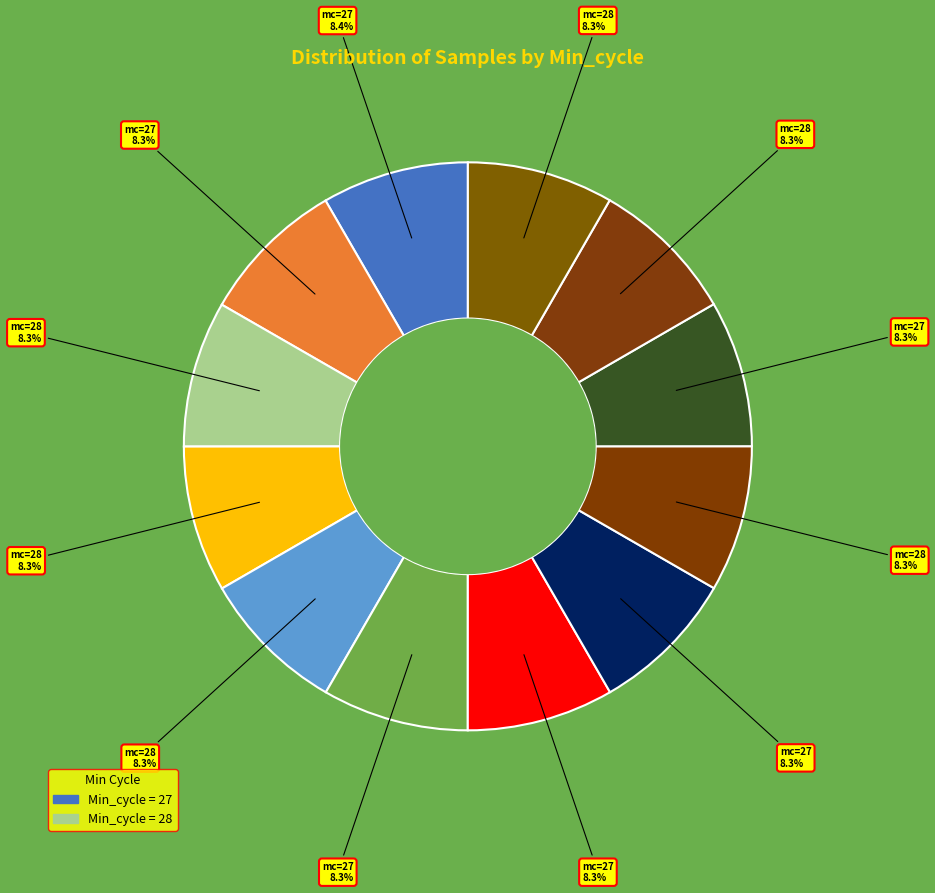

To the nearest percent, what is the average slice percentage?

8%